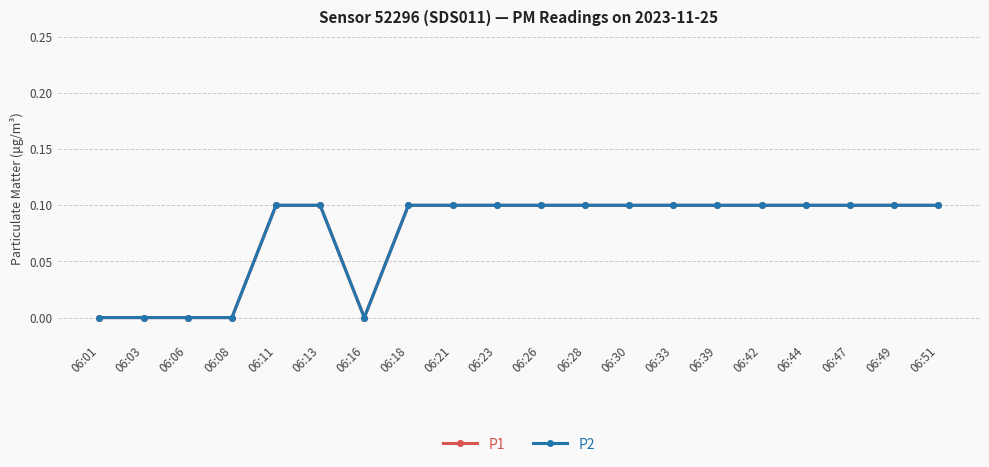

Does the chart have visible grid lines?

Yes